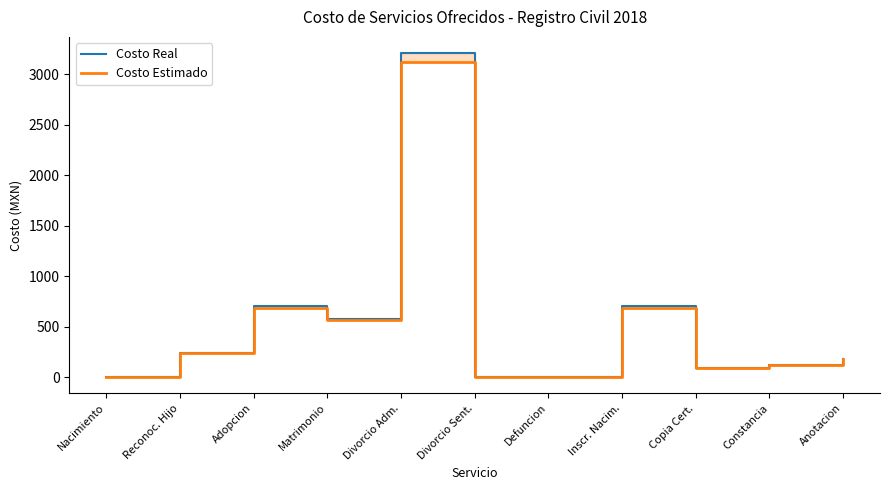

Which series changed the most between Nacimiento and Divorcio Sent.?

Costo Real